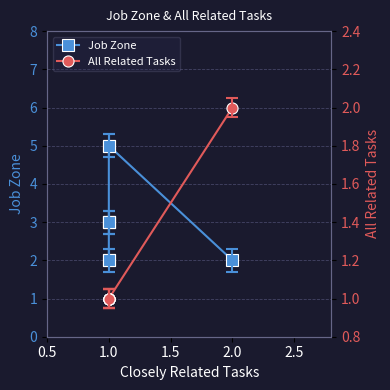

True or false: All Related Tasks and Job Zone intersect in this chart.

False